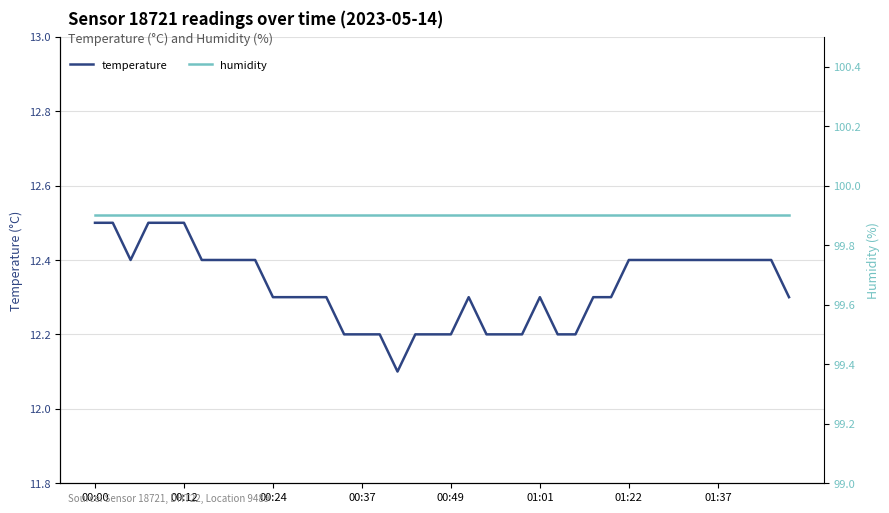

At which label is humidity closest to 99?

00:00